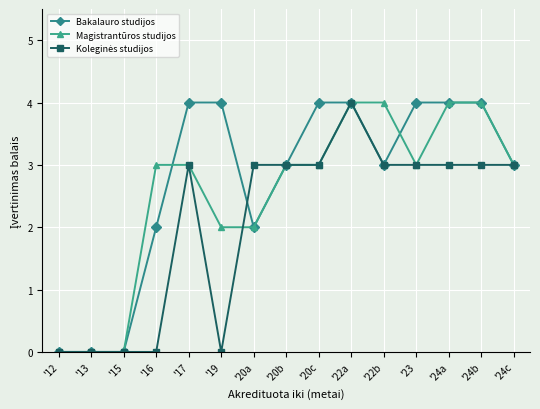

What is the total value across all series at '22a?

12